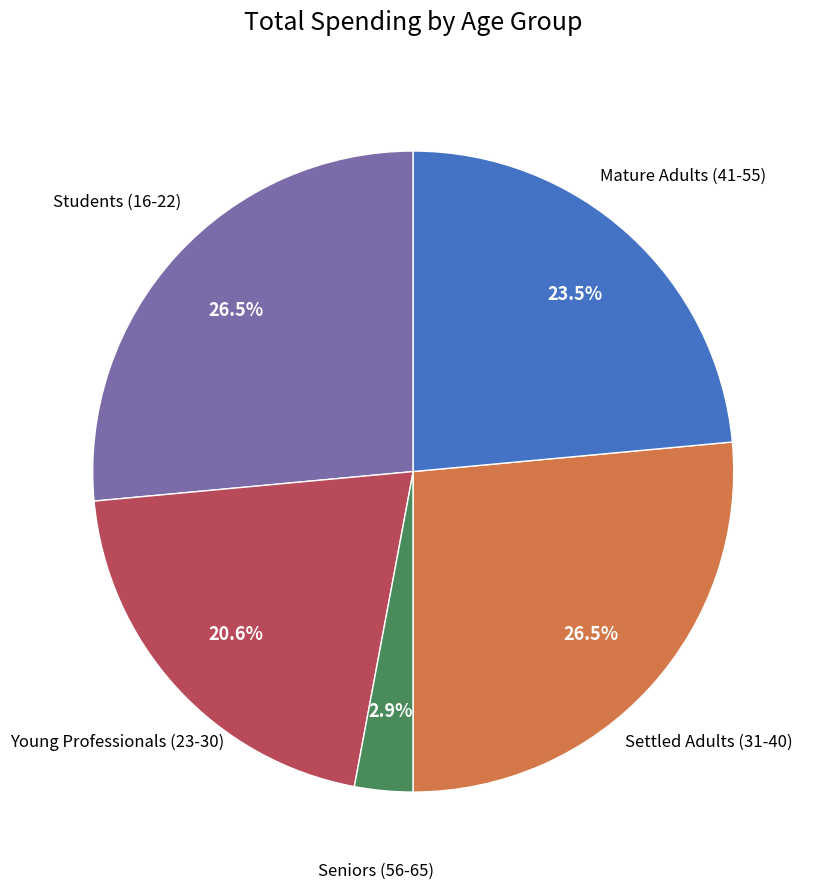

Does any single category account for the majority?

No